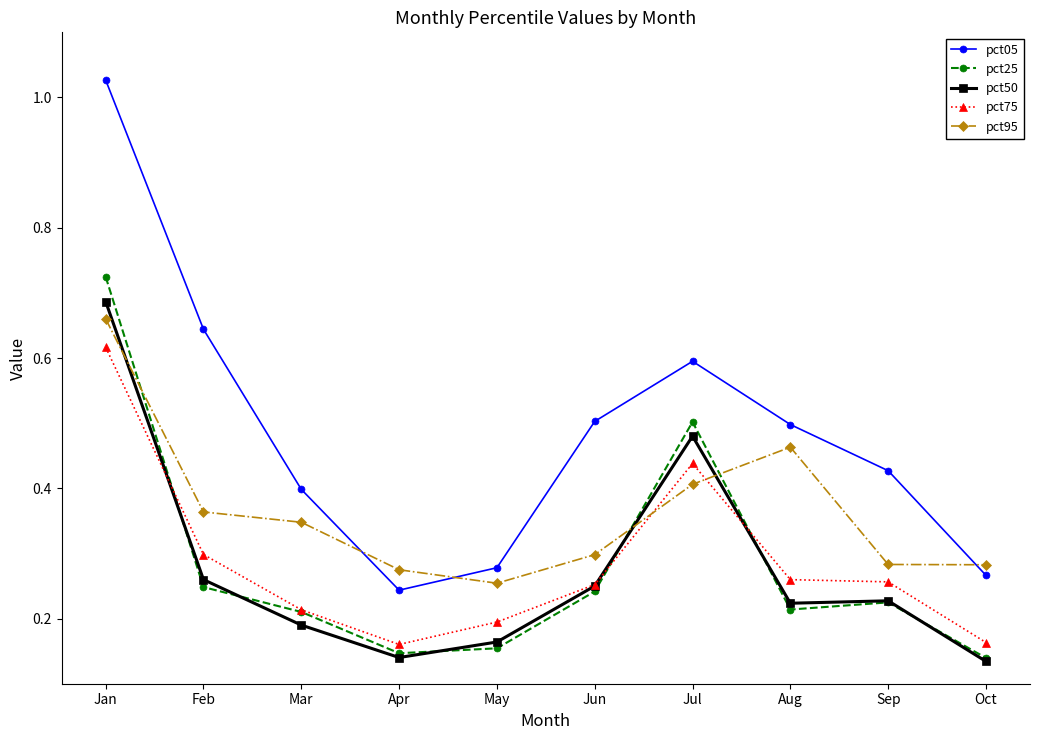

Is the value of pct25 at Sep greater than the value of pct50 at May?

Yes